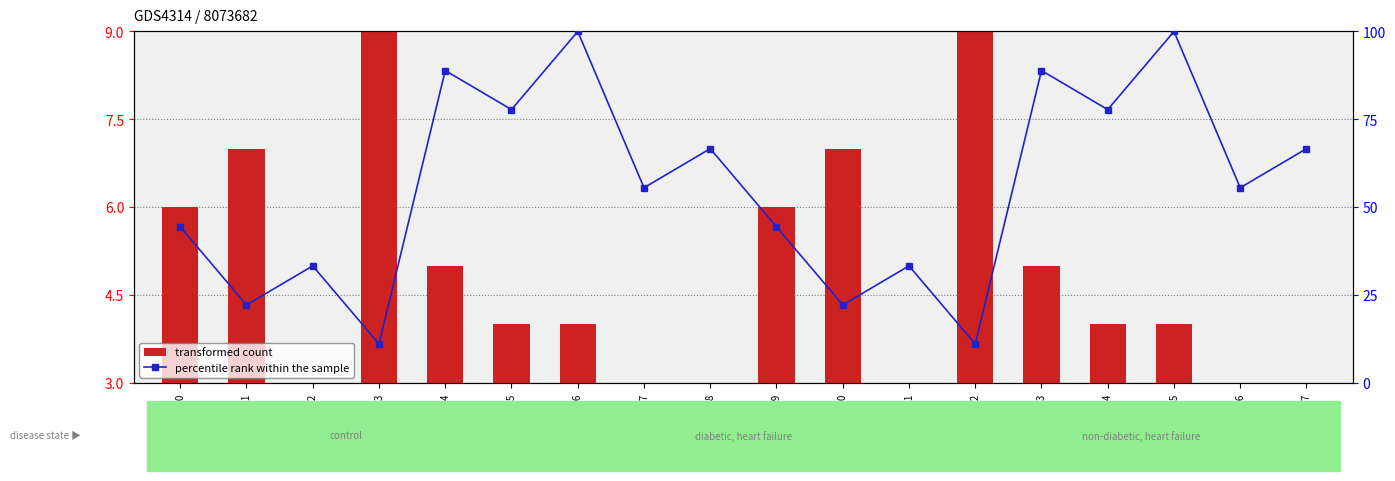

What is the difference between the maximum and minimum values in the percentile rank within the sample series?

88.9